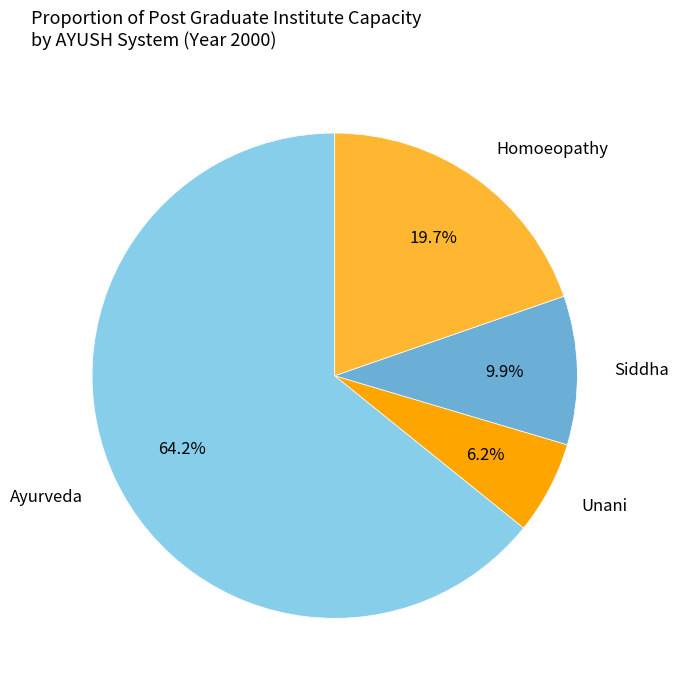

Which has a higher value, Siddha or Unani?

Siddha